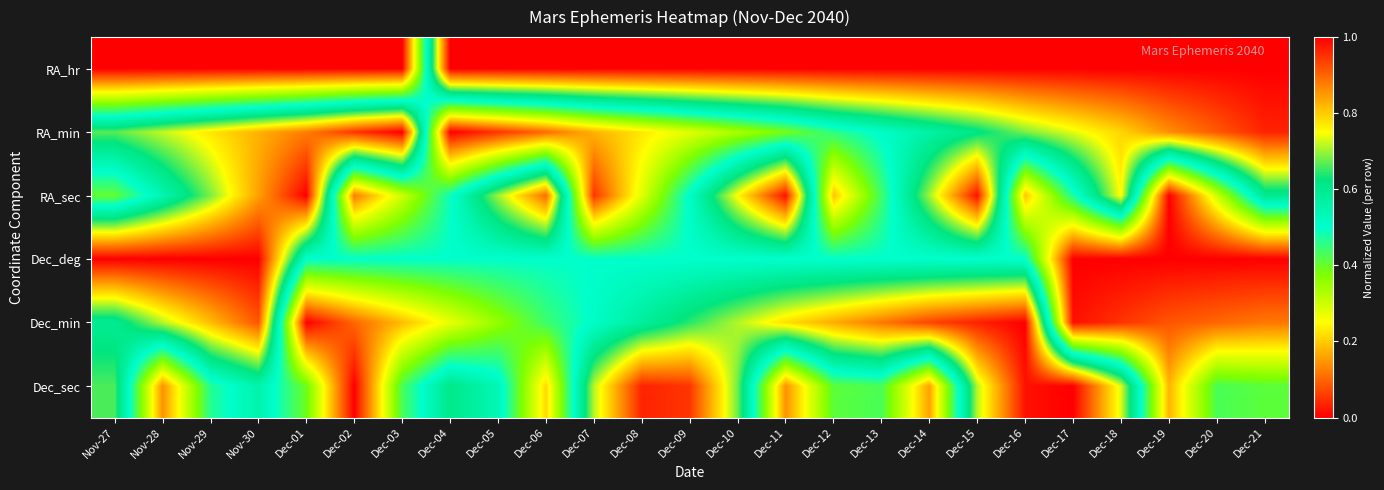

At how many categories does at least one series exceed 0?

25